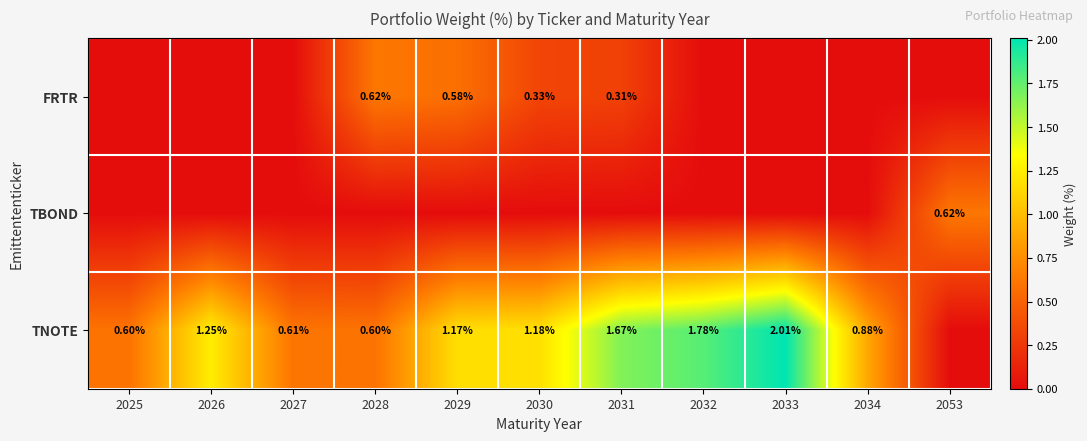

The FRTR series shows 0.3 at 2026. True or false?

False